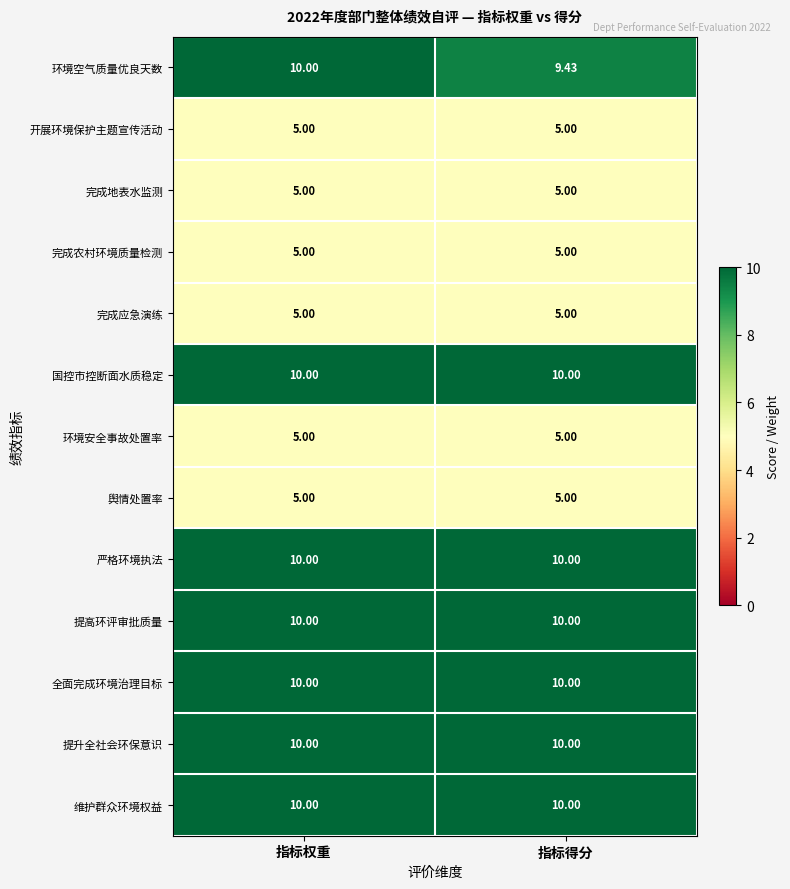

What is the spread (max minus min) of values at 指标权重?

5.0